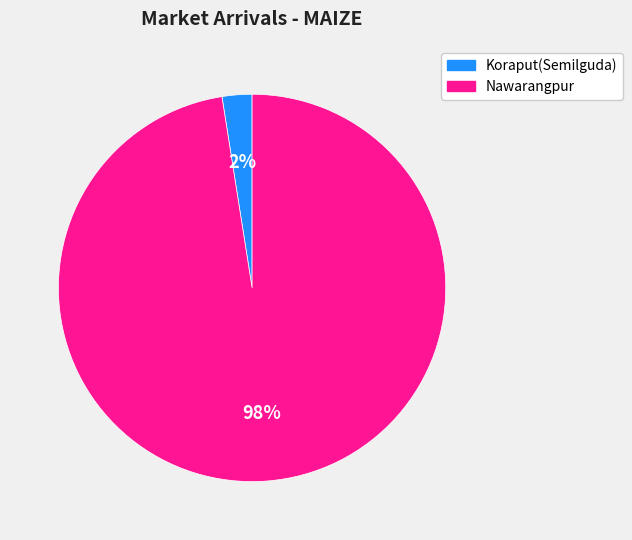

What percentage is the Nawarangpur slice, to the nearest percent?

98%